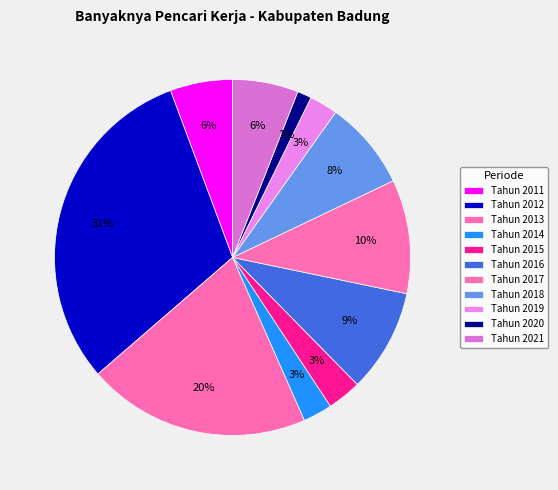

What is the ratio of the value at Tahun 2016 to the value at Tahun 2017?

0.9